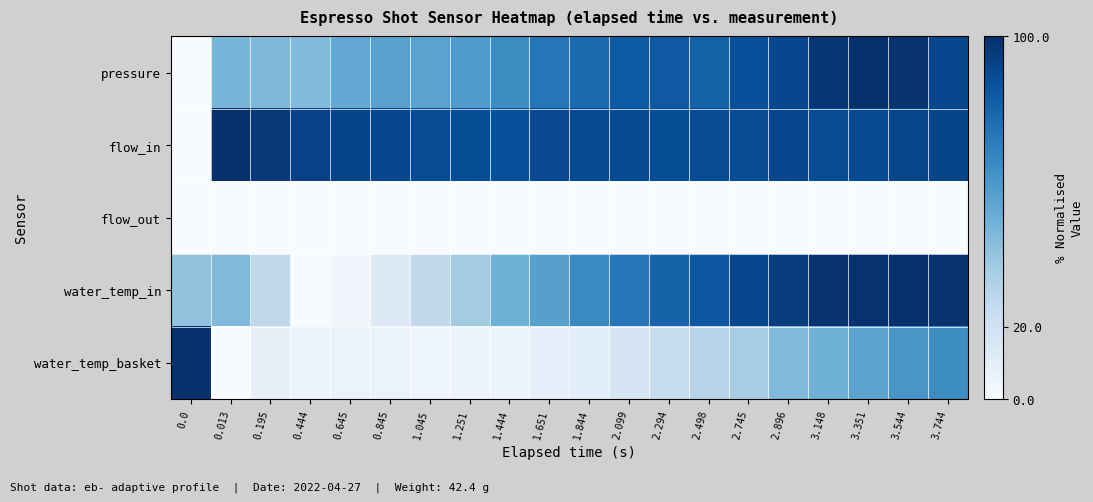

At how many categories does at least one series exceed 0?

20